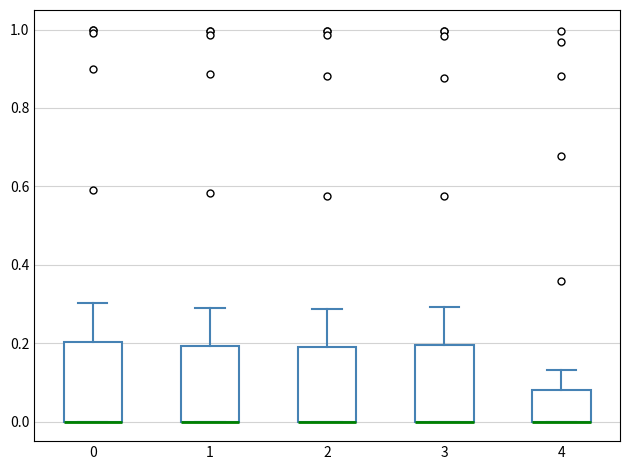

Where does the upper whisker of the box at x = 2 end on the y-axis? The values are not printed on the chart, so give them approximately, as read against the axis.

0.28